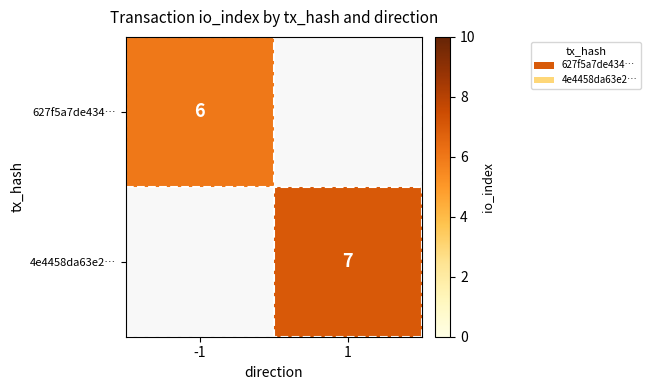

Is it true that 4e4458da63e2… equals 4.8 at 1?

False